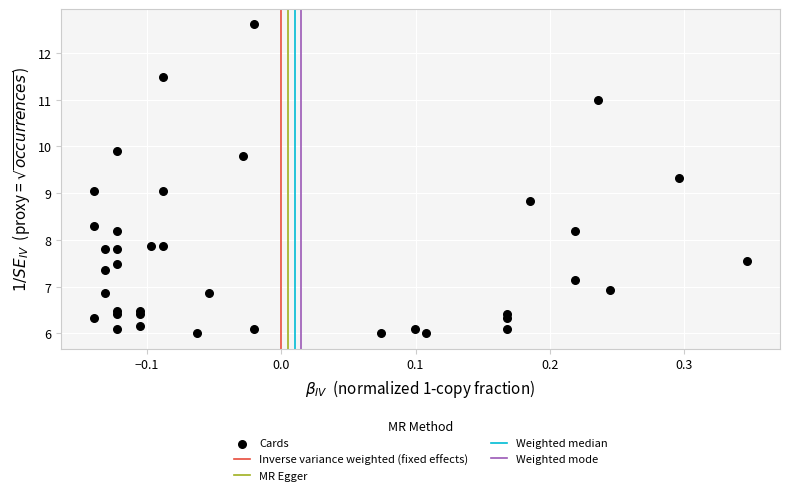

What is the range of X values (max minus min)?

0.5